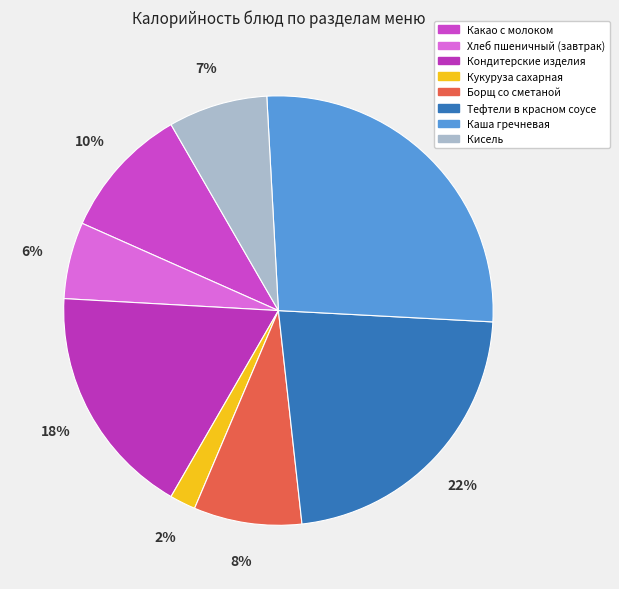

What percentage is the Кондитерские изделия slice, to the nearest percent?

18%